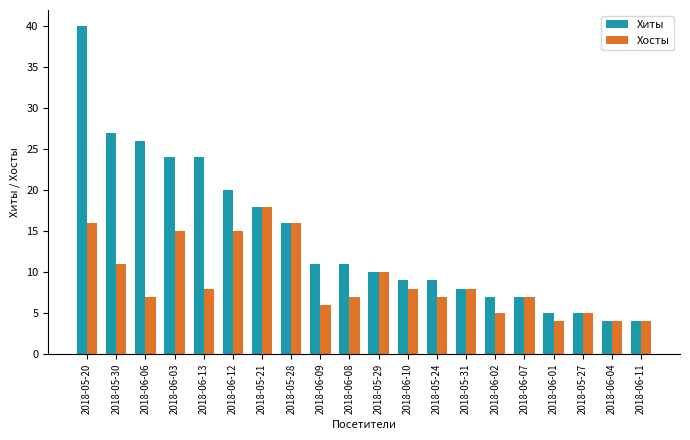

Reading left to right, what are all the values shown in this chart?

Хиты: 40	27	26	24	24	20	18	16	11	11	10	9	9	8	7	7	5	5	4	4
Хосты: 16	11	7	15	8	15	18	16	6	7	10	8	7	8	5	7	4	5	4	4